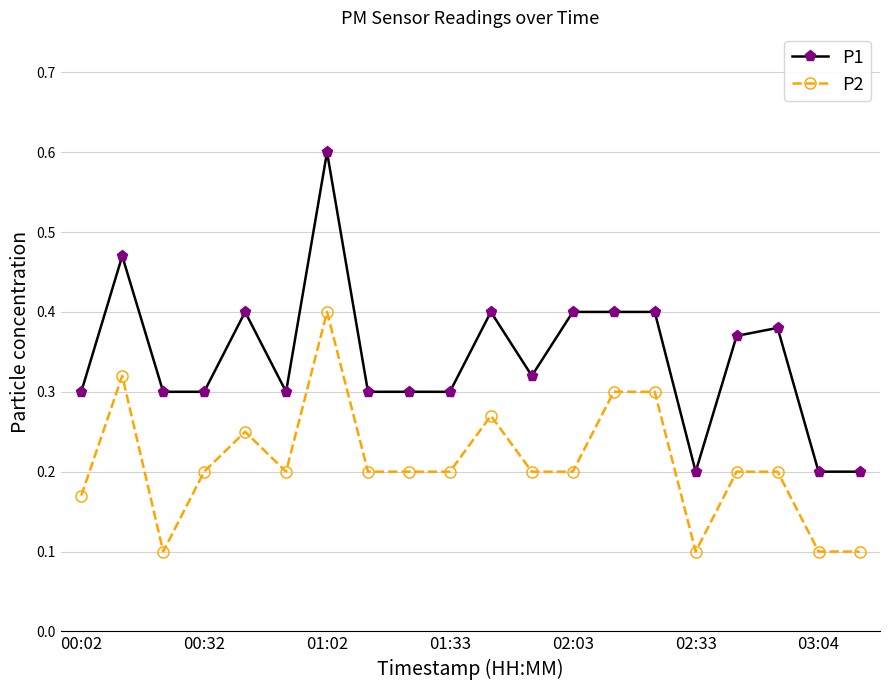

Is this an area chart (filled region under the line)?

No